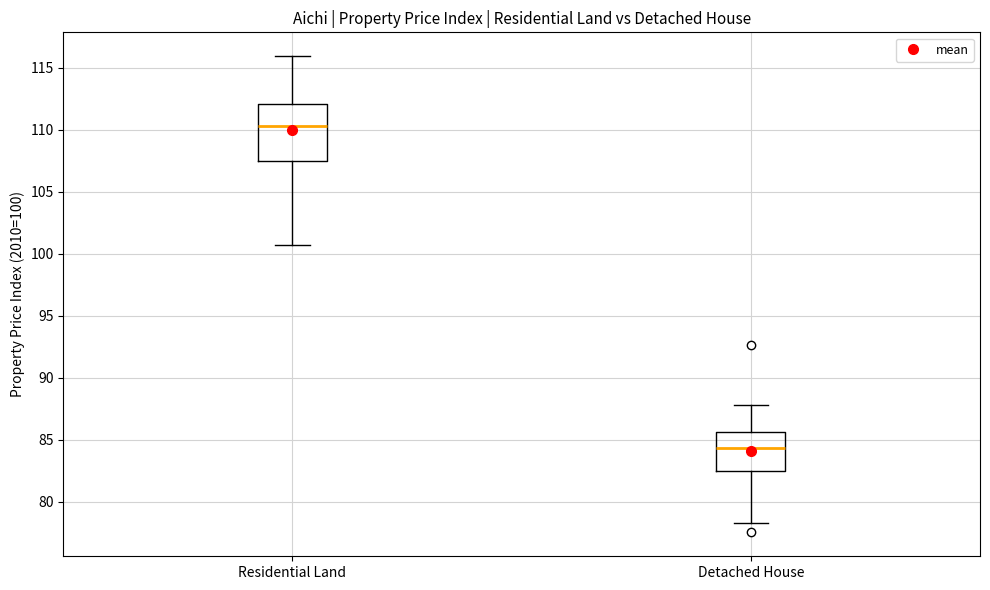

Reading left to right, transcribe this box plot: for each box, give where its median line is, the range the box spans, and where its two whiskers end, as read against the y-axis. The values are not printed on the chart, so give them approximately, as read against the axis.

Residential Land: median 110.5, box 107.5 to 112.0, whiskers 100.5 to 116.0
Detached House: median 84.5, box 82.5 to 85.5, whiskers 78.5 to 88.0